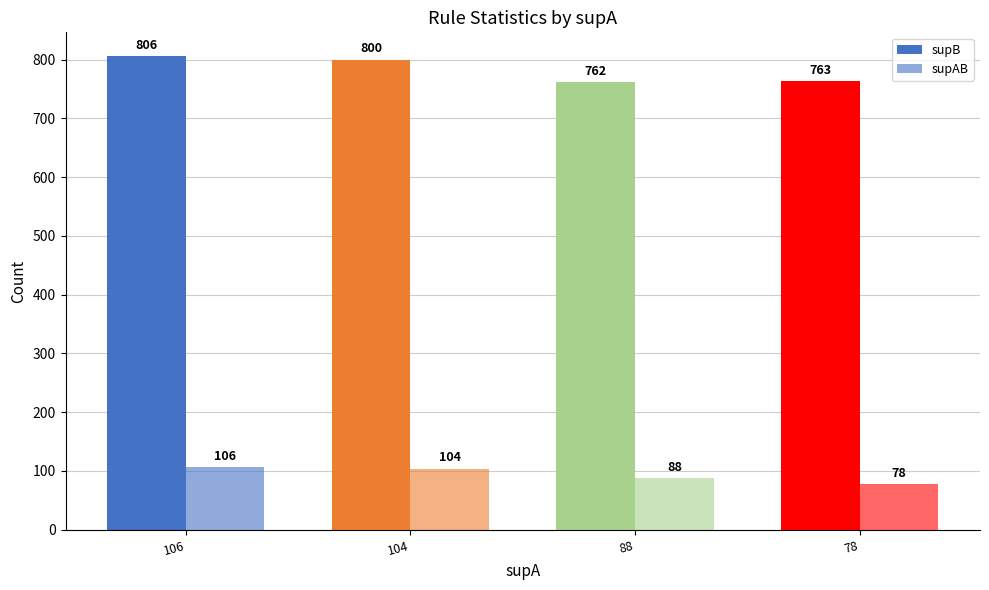

How many data points in supB are less than 800?

2